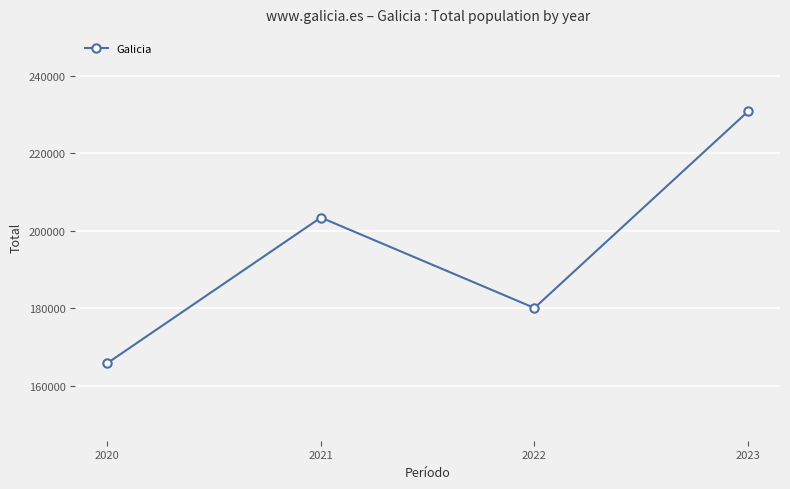

What is the change in value from 2022 to 2023?

+50663